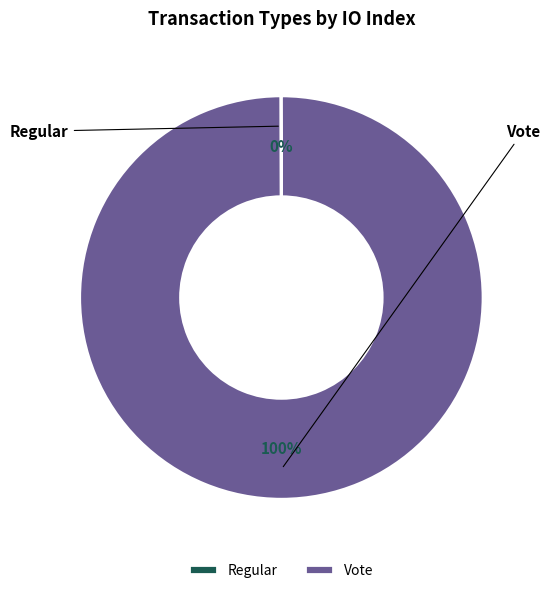

How many segments does this pie chart have?

2